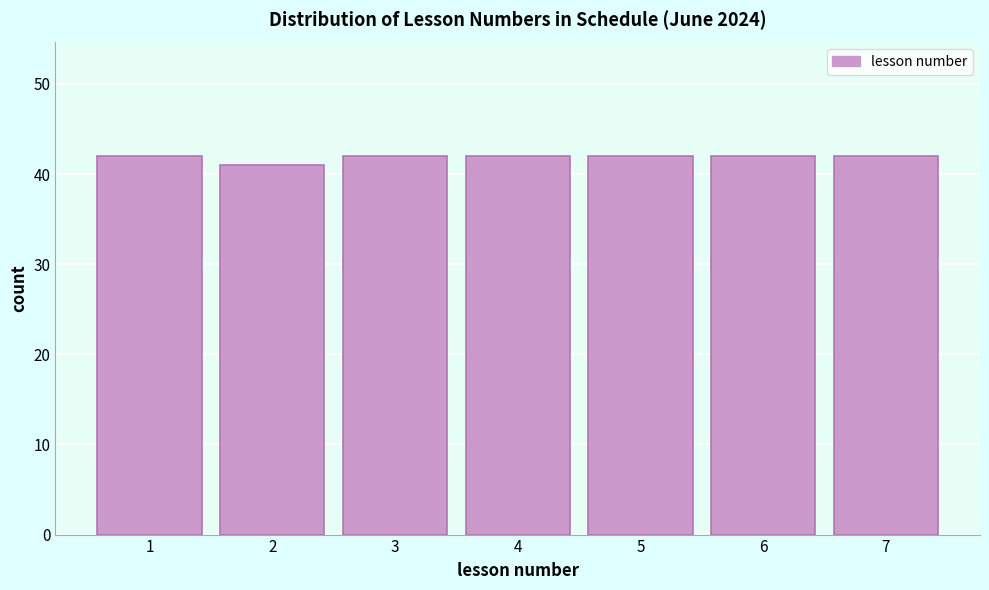

Reading left to right, list all the values displayed in this chart.

1=42	2=41	3=42	4=42	5=42	6=42	7=42